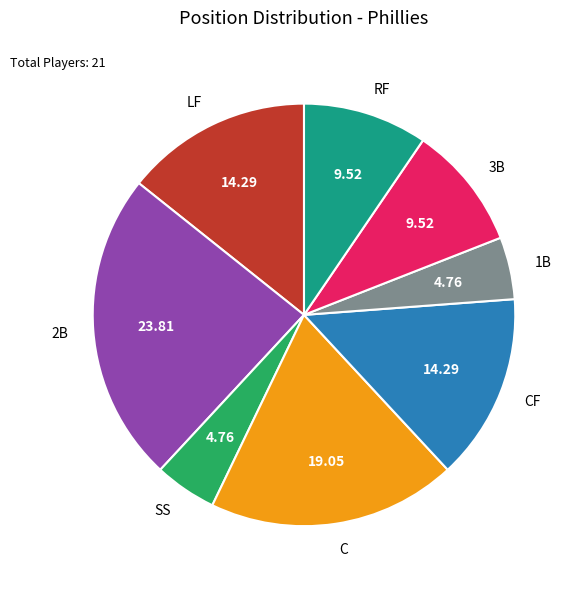

Does LF account for over 50% of the chart?

No